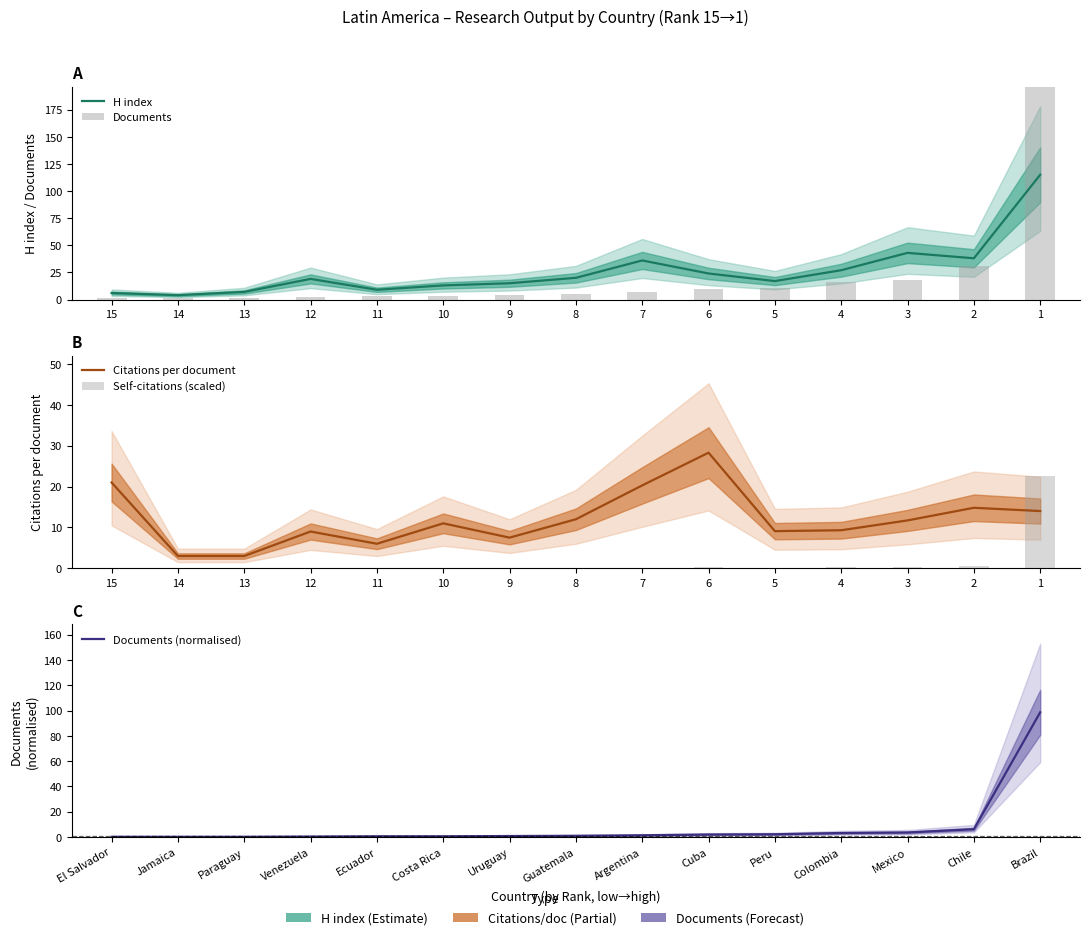

Which series has the largest total across all categories?

Documents